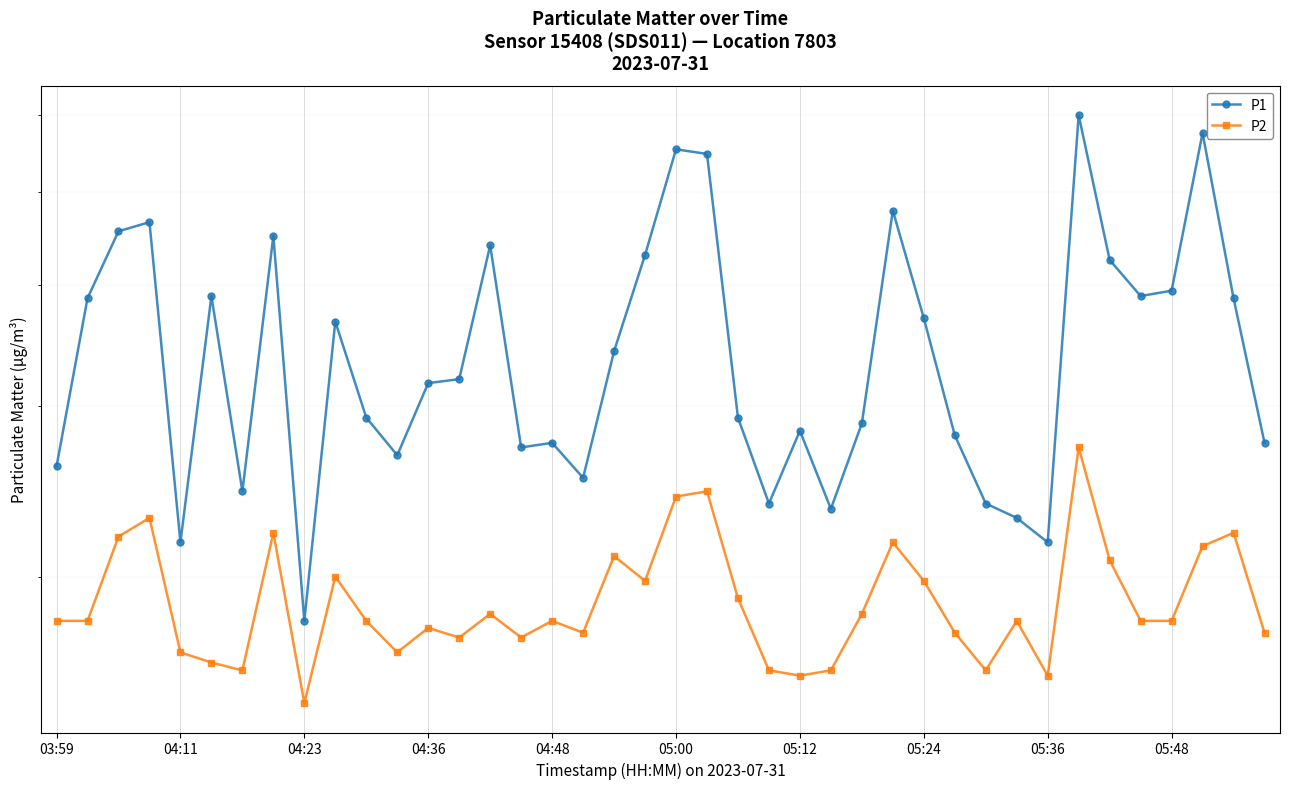

True or false: P2 and P1 cross at least once.

False